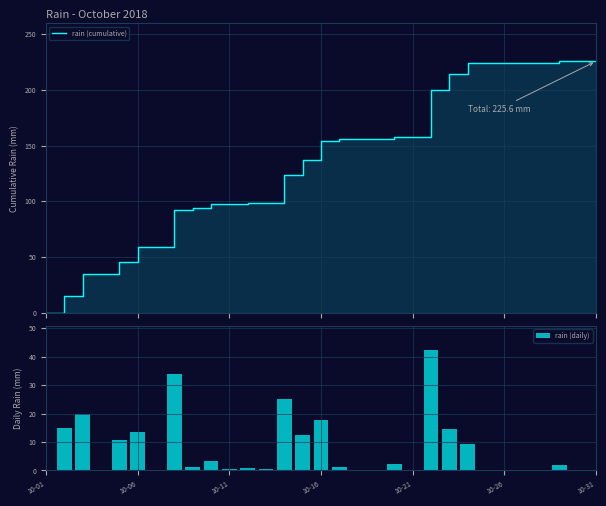

What is the sum of all rain (daily) values?

225.6